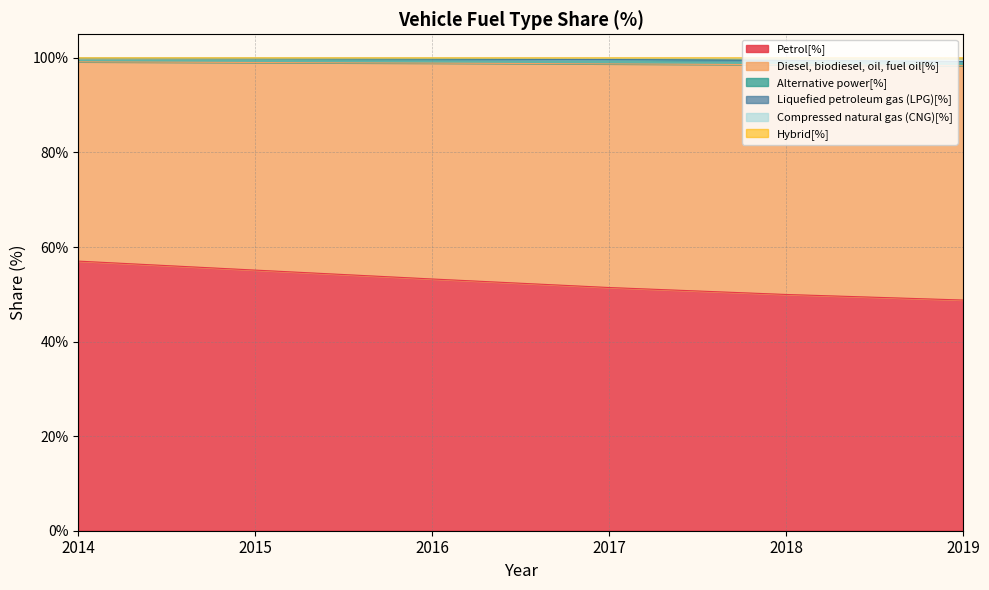

True or false: Diesel, biodiesel, oil, fuel oil[%] and Compressed natural gas (CNG)[%] intersect in this chart.

False